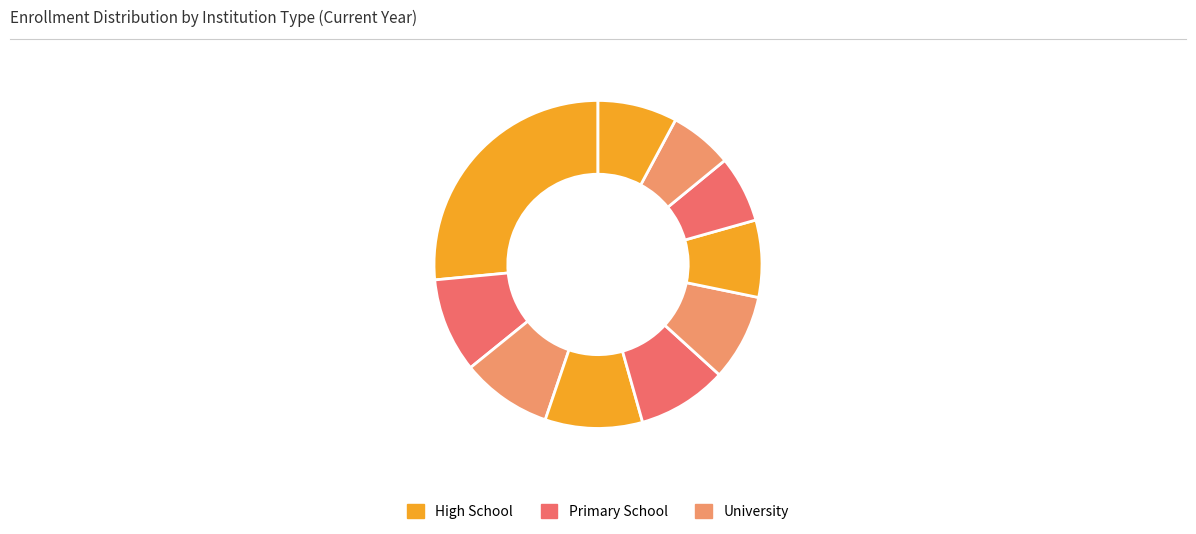

How many segments does this pie chart have?

10